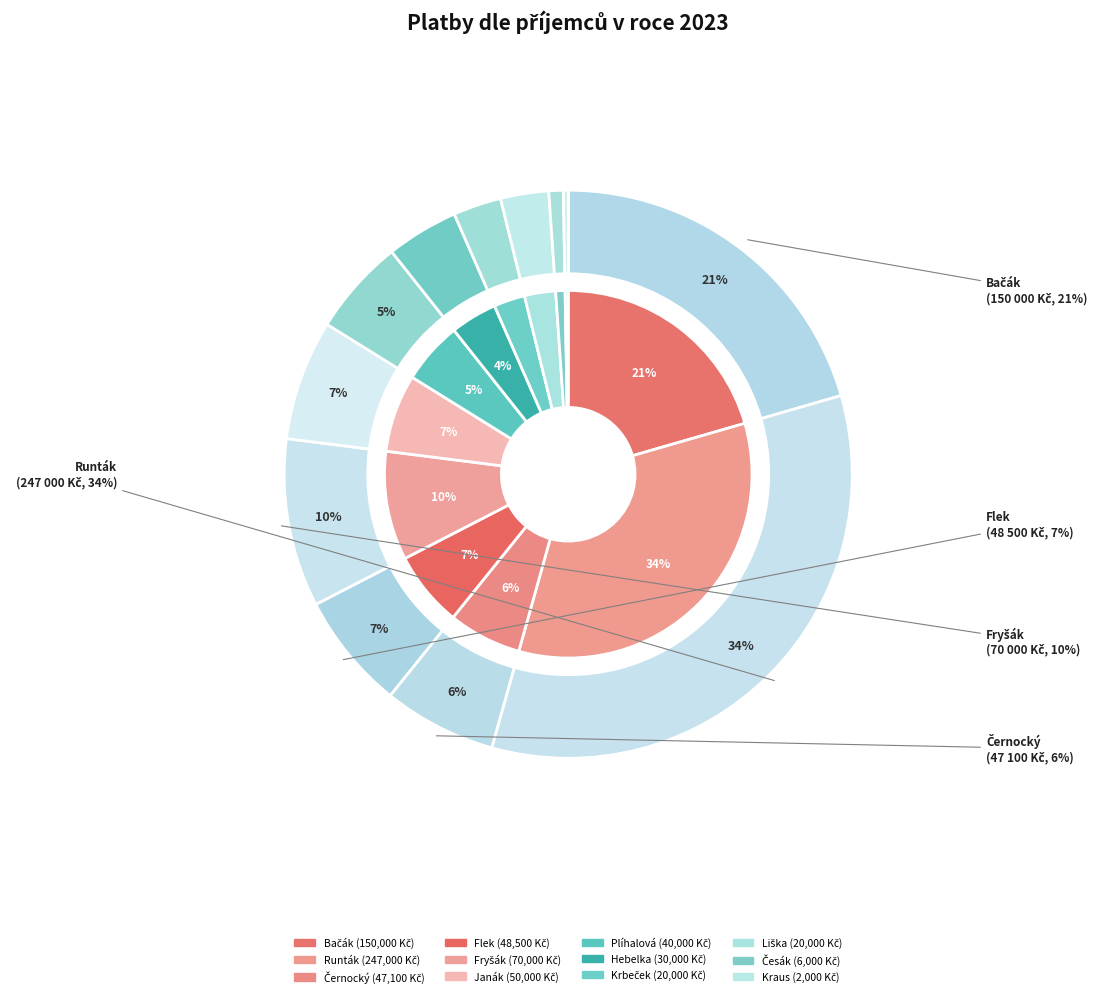

What percentage is the Flek slice, to the nearest percent?

7%